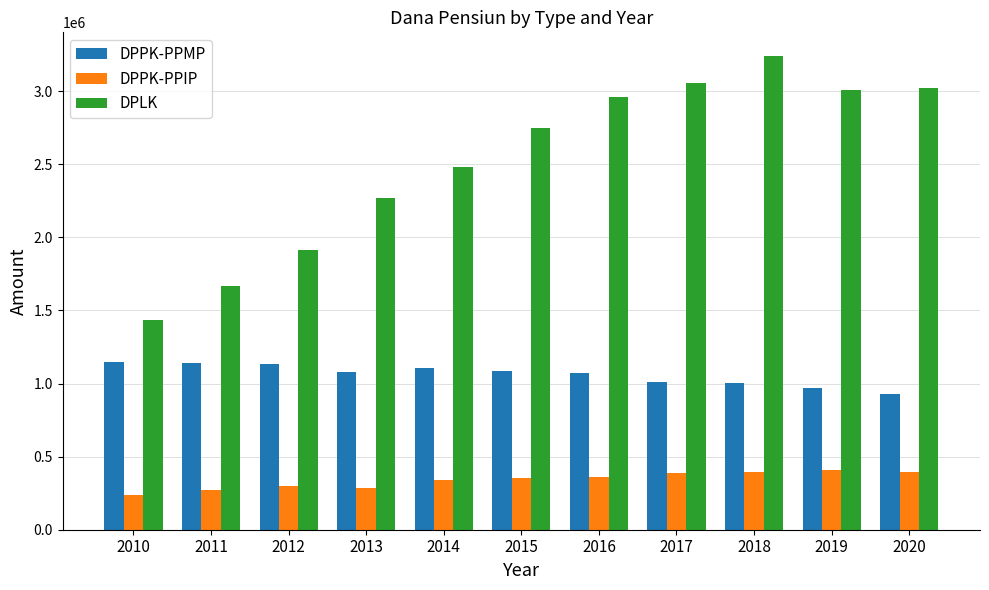

How many distinct data groups are displayed?

3